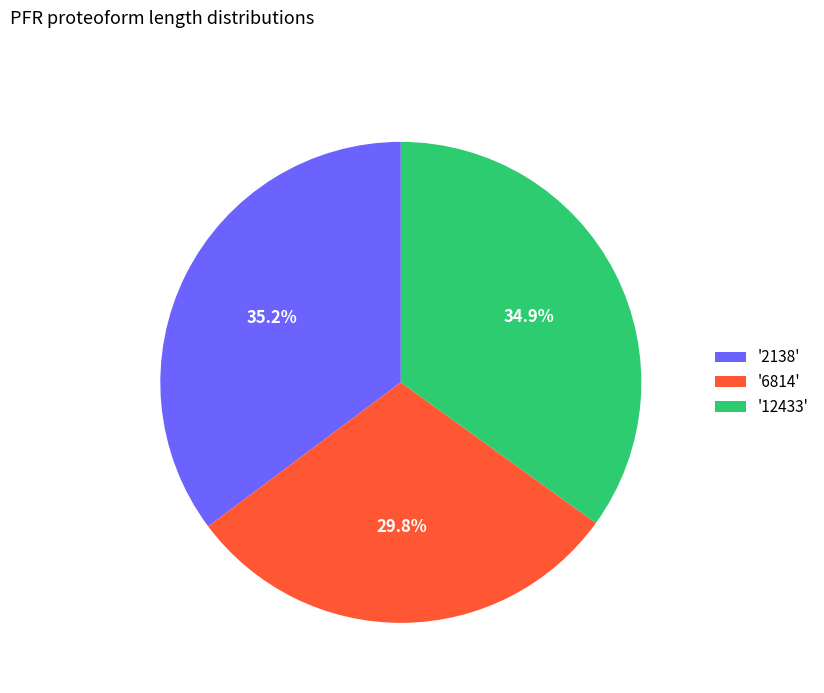

How many segments does this pie chart have?

3